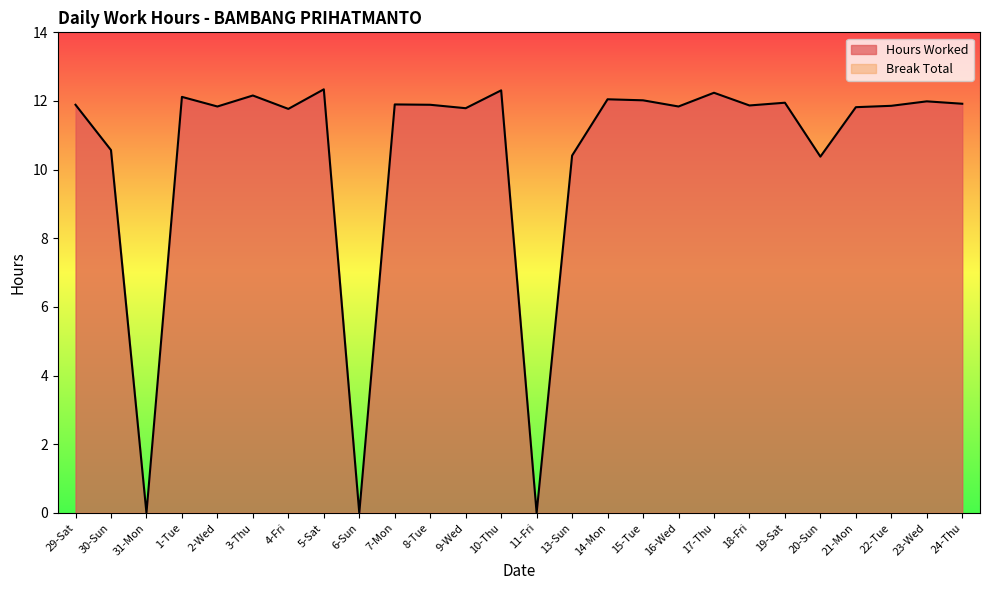

List the labels in order of value, largest first.

5-Sat, 10-Thu, 17-Thu, 3-Thu, 1-Tue, 14-Mon, 15-Tue, 23-Wed, 19-Sat, 24-Thu, 7-Mon, 29-Sat, 8-Tue, 18-Fri, 22-Tue, 2-Wed, 16-Wed, 21-Mon, 9-Wed, 4-Fri, 30-Sun, 13-Sun, 20-Sun, 31-Mon, 6-Sun, 11-Fri